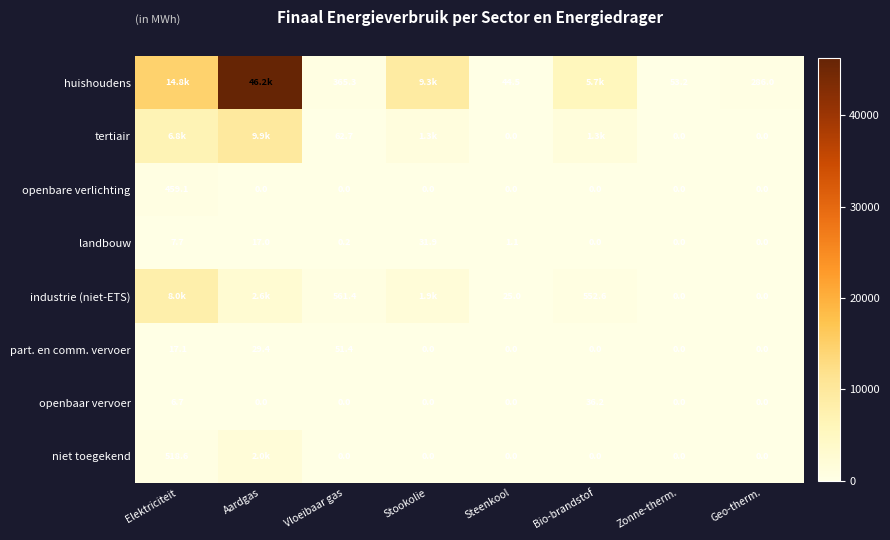

What is the highest value of the openbaar vervoer series?

36.2